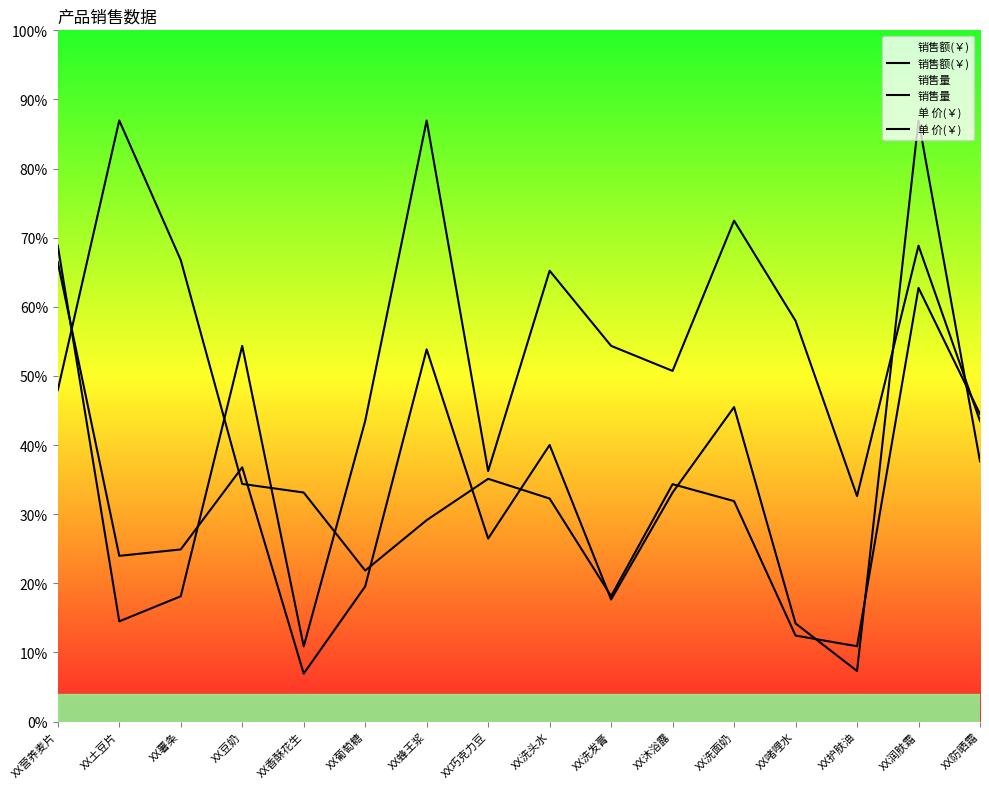

What are all the series names shown in the legend?

销售额(￥), 销售量, 单 价(￥)